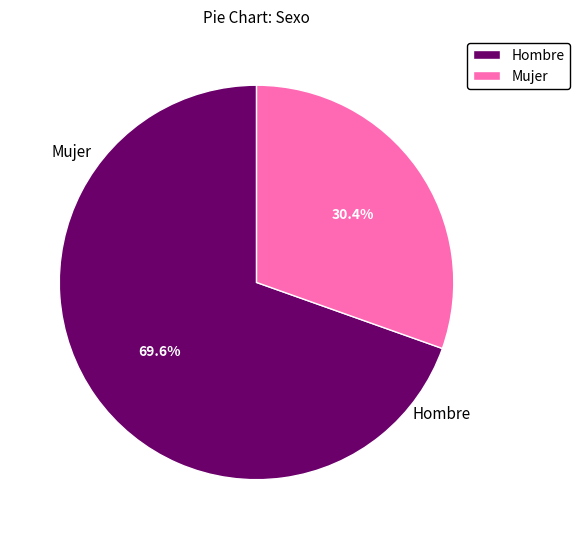

Between Mujer and Hombre, which is larger?

Hombre